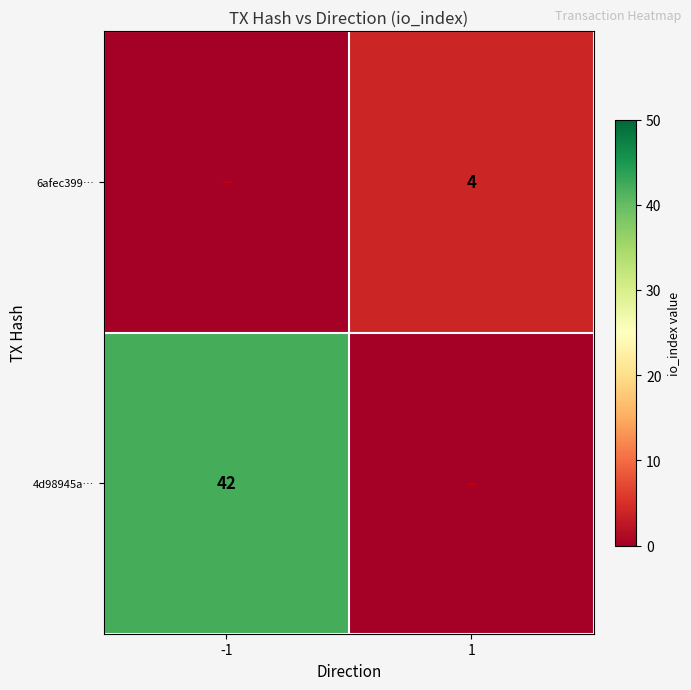

The 4d98945a… series shows 42 at -1. True or false?

True